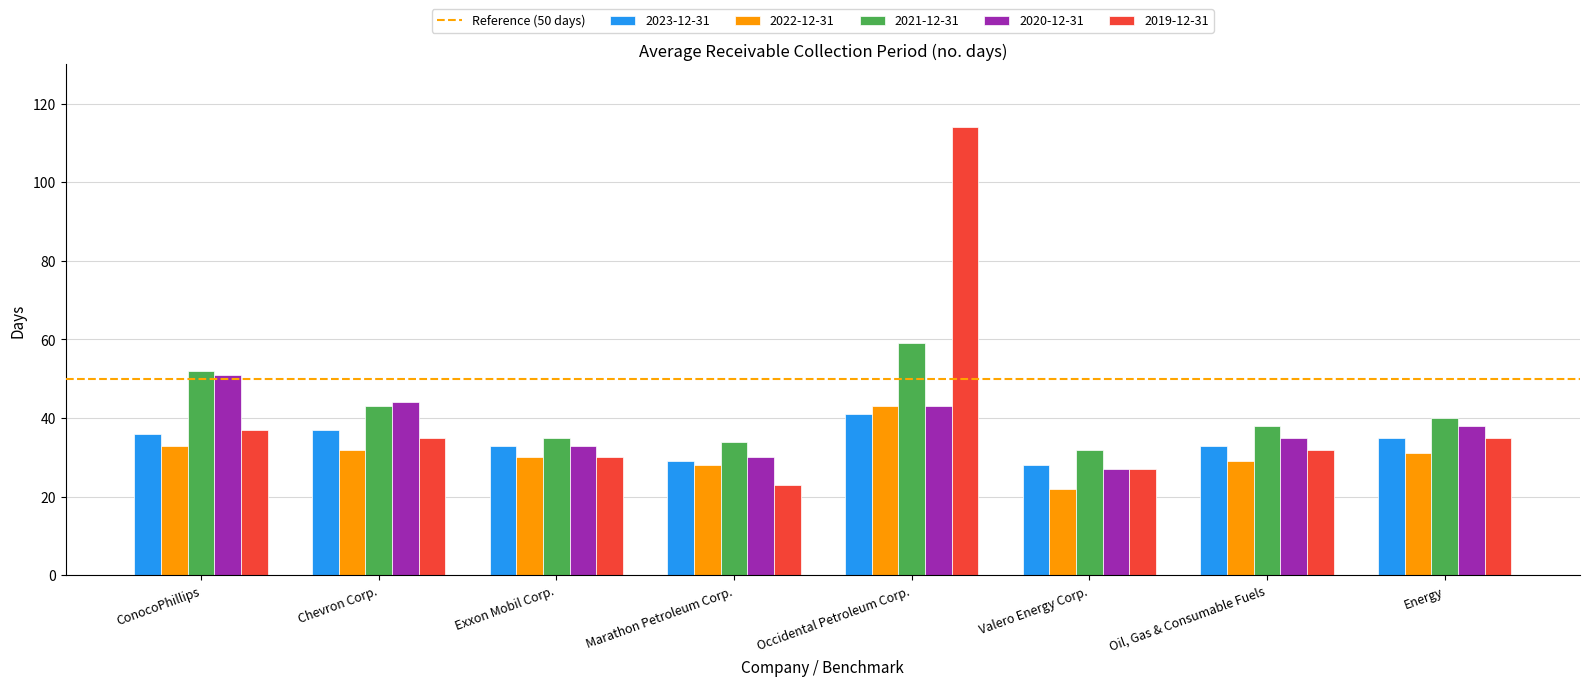

Which series has the largest range (max minus min)?

2019-12-31